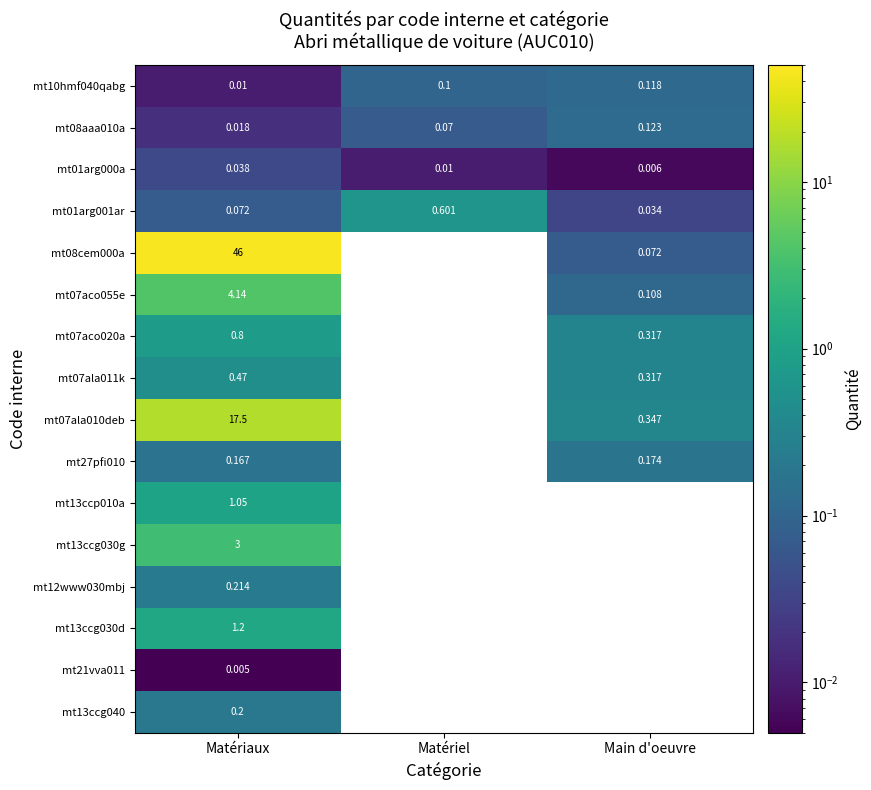

Between Matériaux and Matériel, which is larger?

Matériel